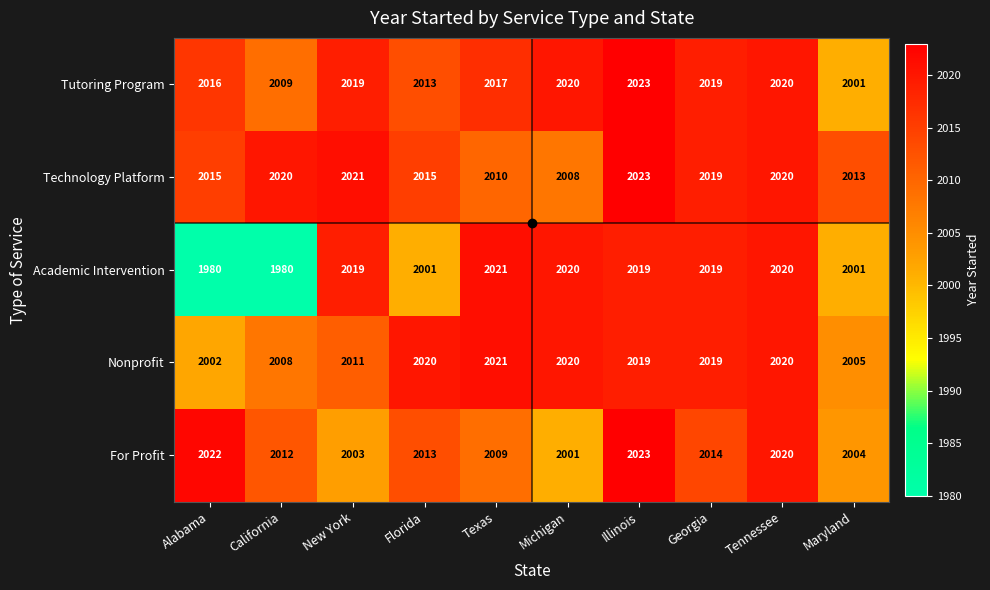

What is the difference between the maximum and minimum values in the Technology Platform series?

15